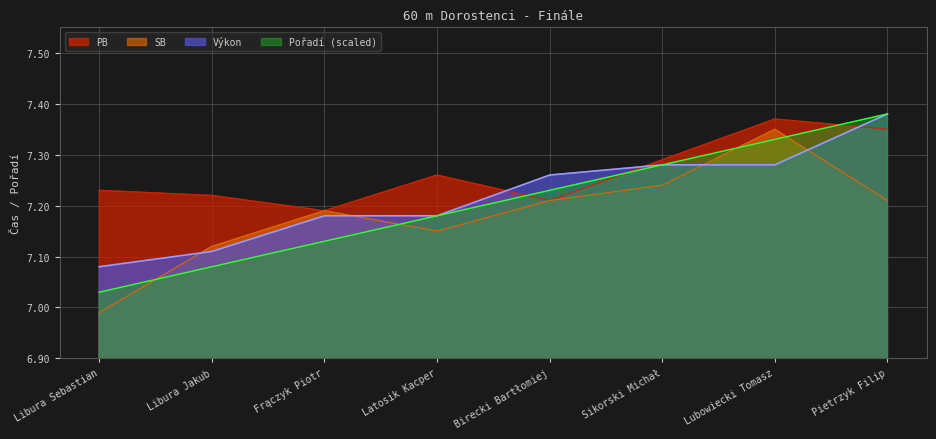

What is the difference between the second highest and minimum values in the SB series?

0.2